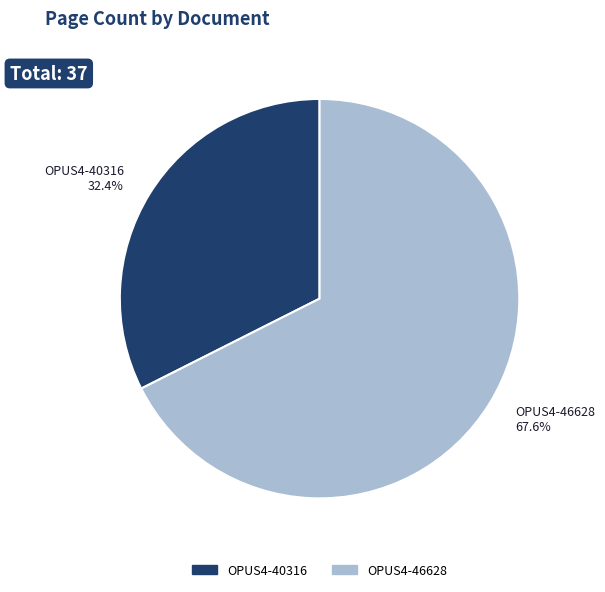

To the nearest percent, what percentage of the pie is OPUS4-46628?

68%